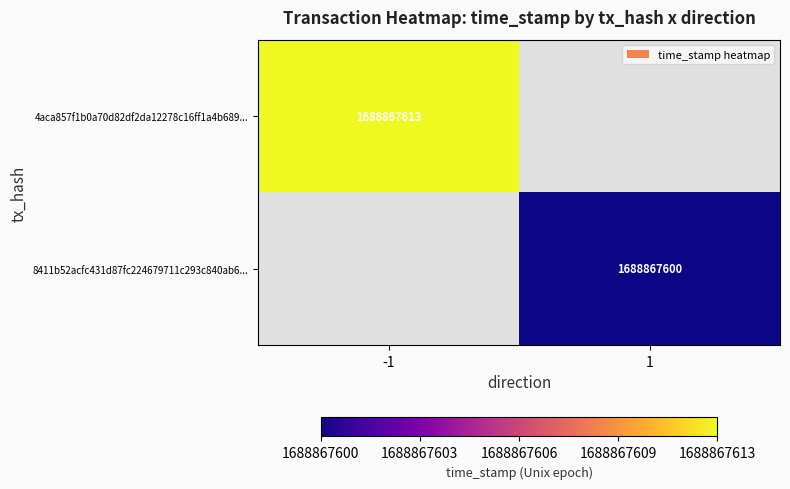

Between direction and time_stamp, which series saw the biggest shift?

4aca857f1b0a70d82df2da12278c16ff1a4b689